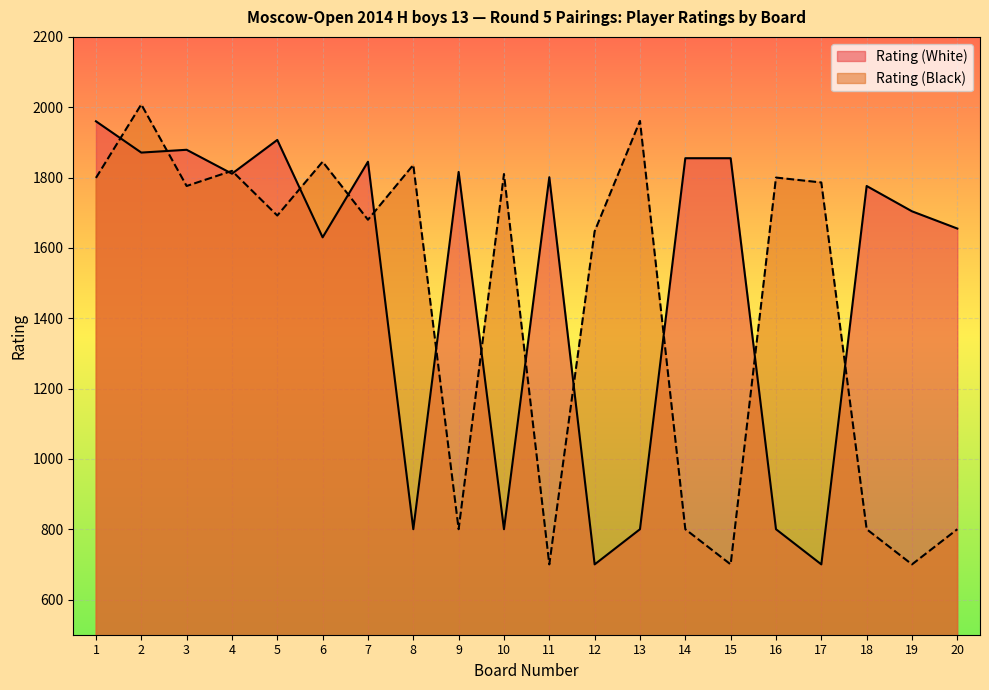

Which series changed the most between 1 and 9?

Rating (Black)